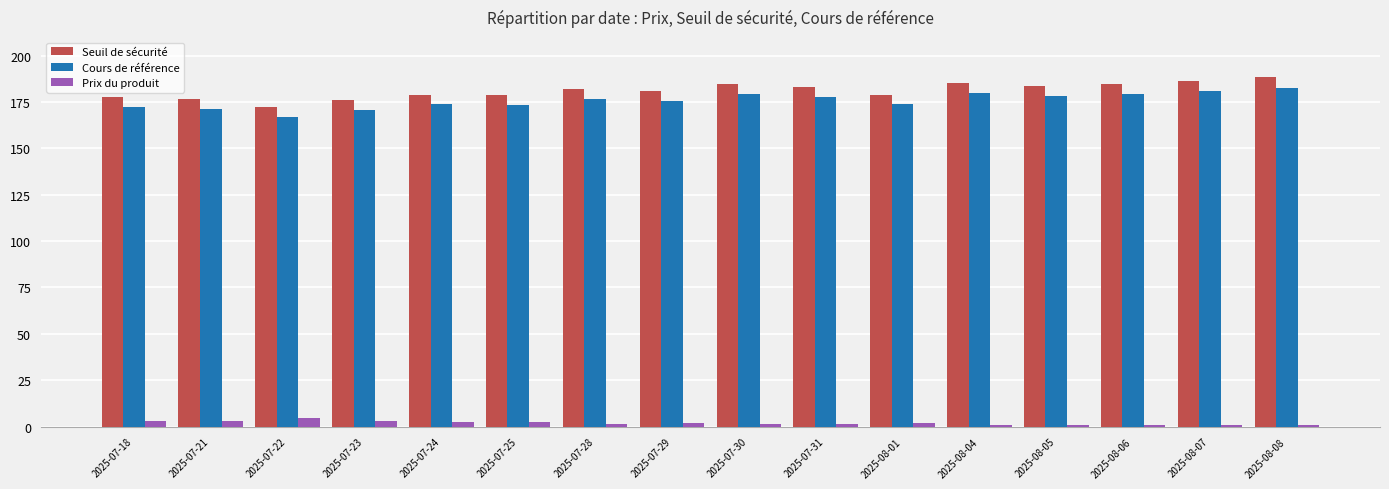

At how many categories does at least one series exceed 105?

16